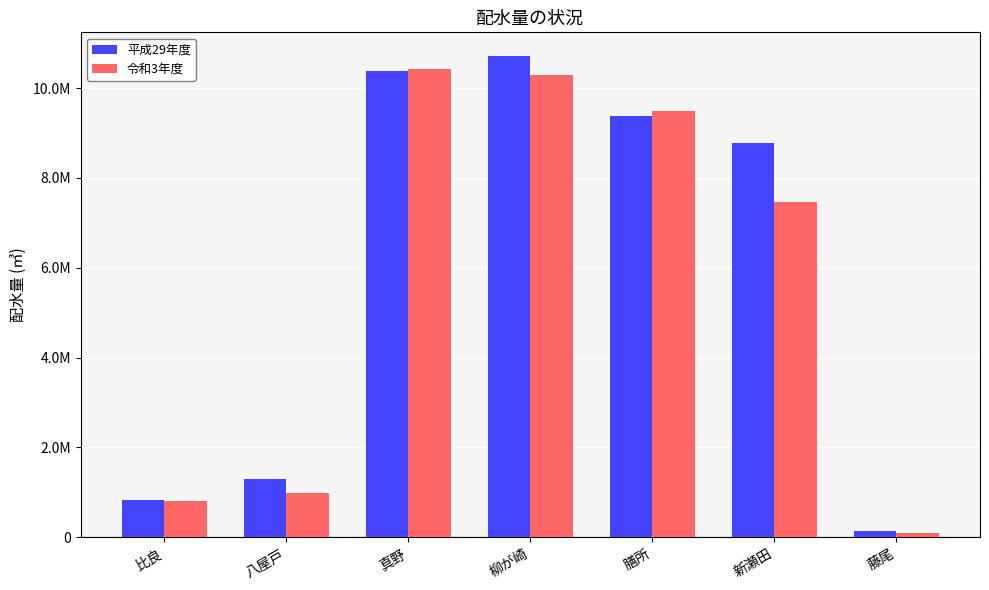

At which label does 令和3年度 reach its minimum?

藤尾